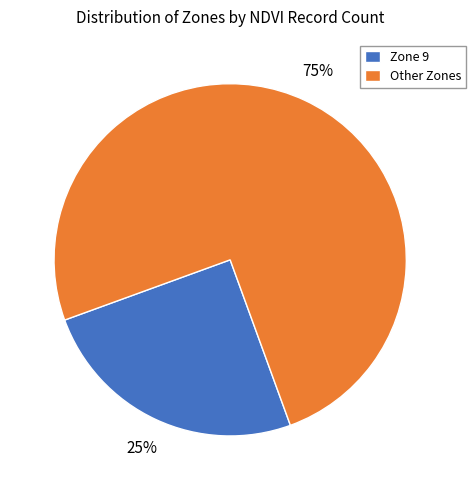

To the nearest percent, what is the average slice percentage?

50%